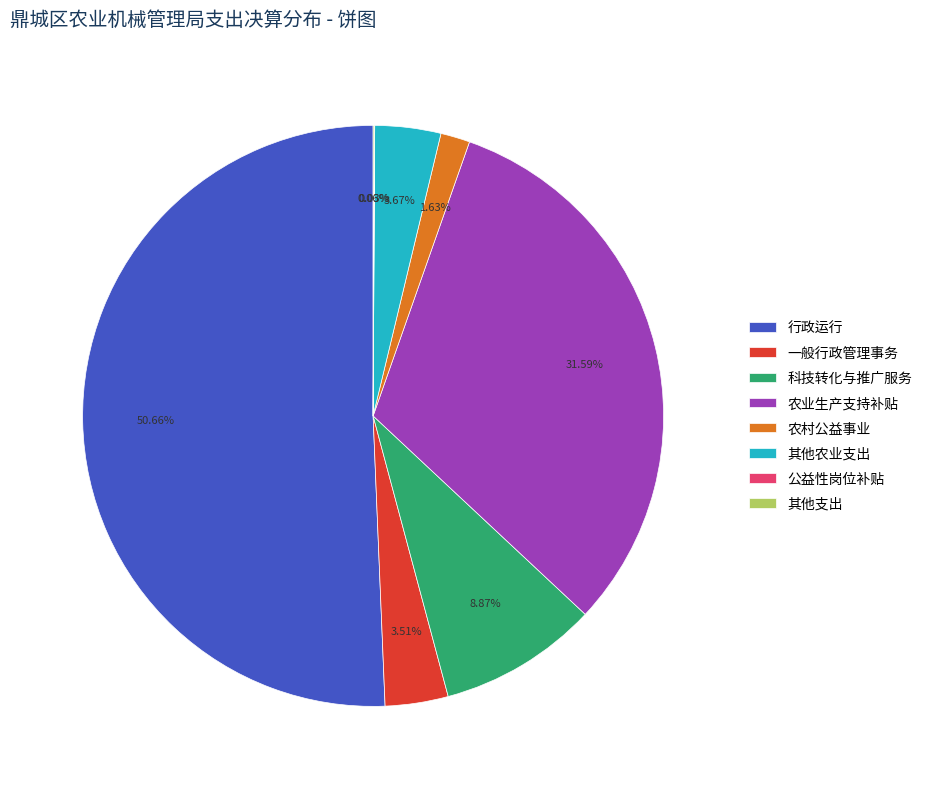

What is the total percentage of 农业生产支持补贴 and 科技转化与推广服务?

40.5%